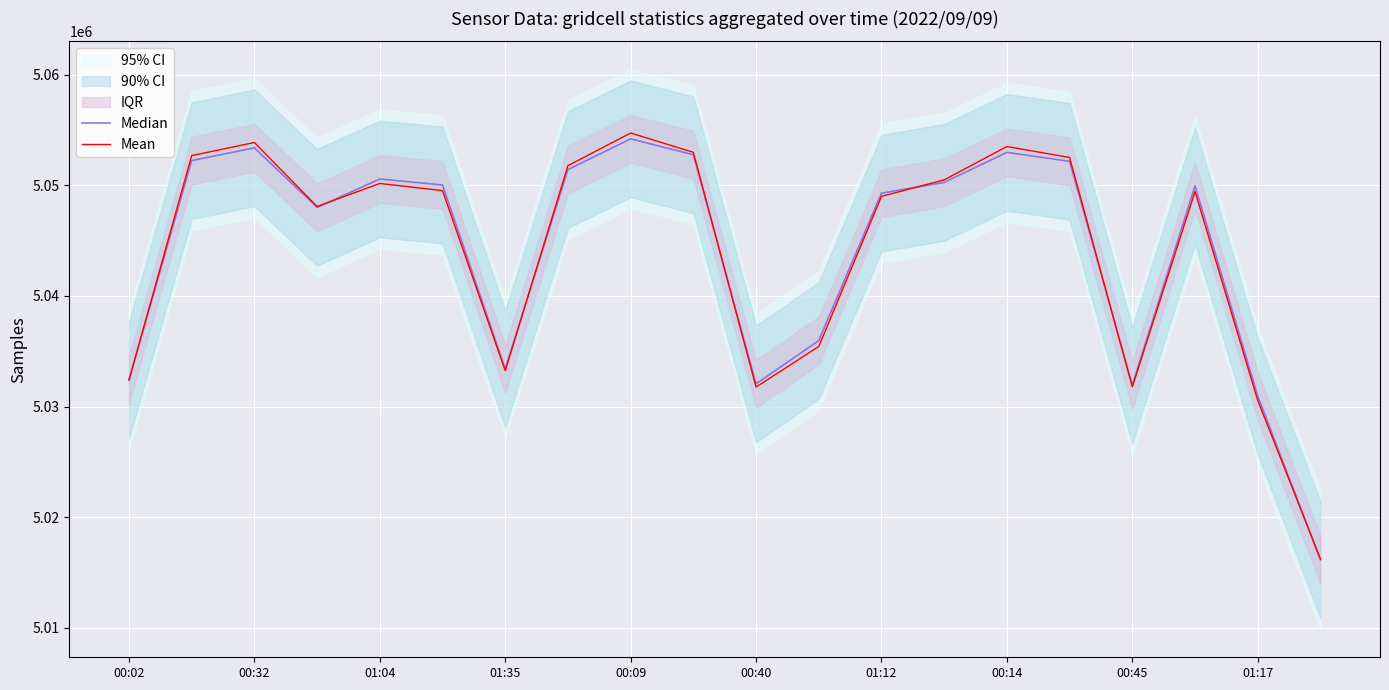

Is this an area chart (filled region under the line)?

No